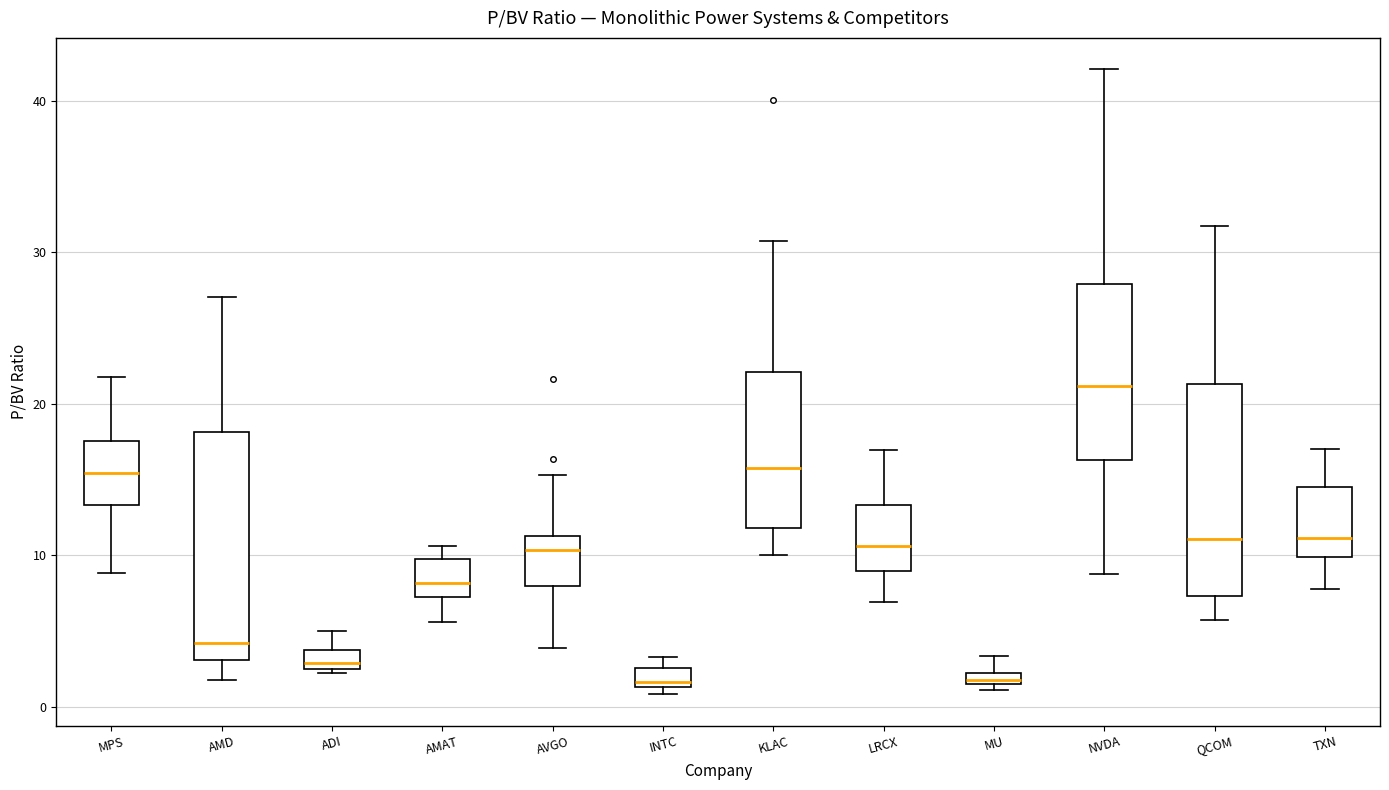

Where does the median line of the box for AVGO sit on the y-axis? The values are not printed on the chart, so give them approximately, as read against the axis.

10